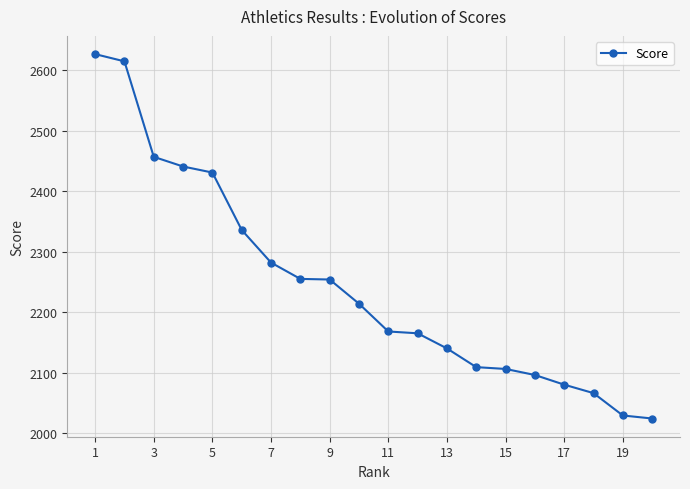

What is the difference between the maximum and minimum values?

603